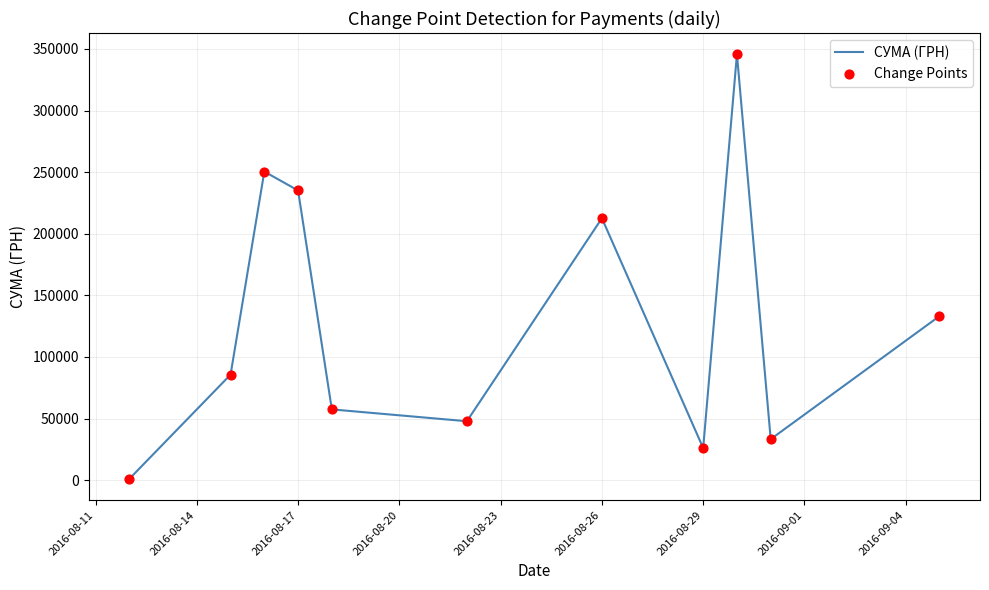

What is the difference between the maximum and minimum values?

344689.0